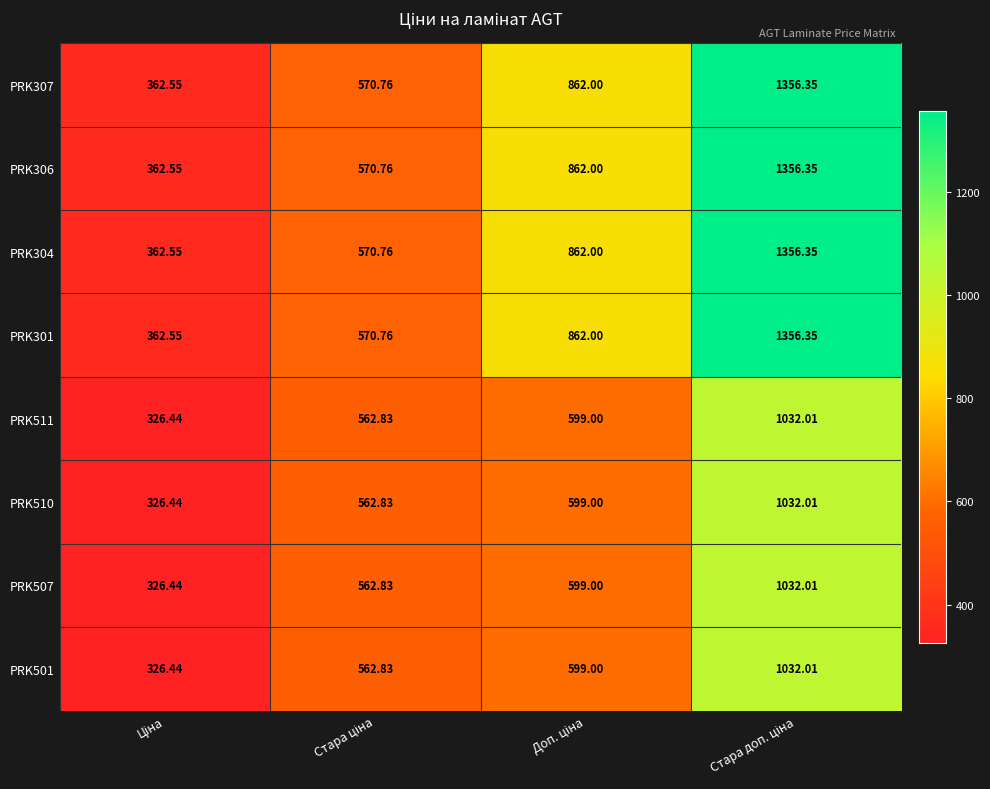

Count the number of data series in this chart.

8